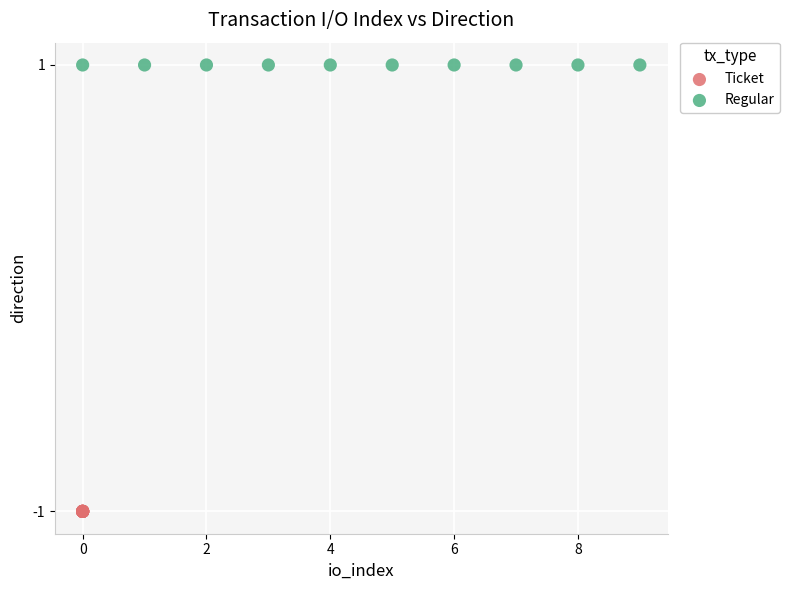

Which series reaches the maximum Y coordinate?

Regular